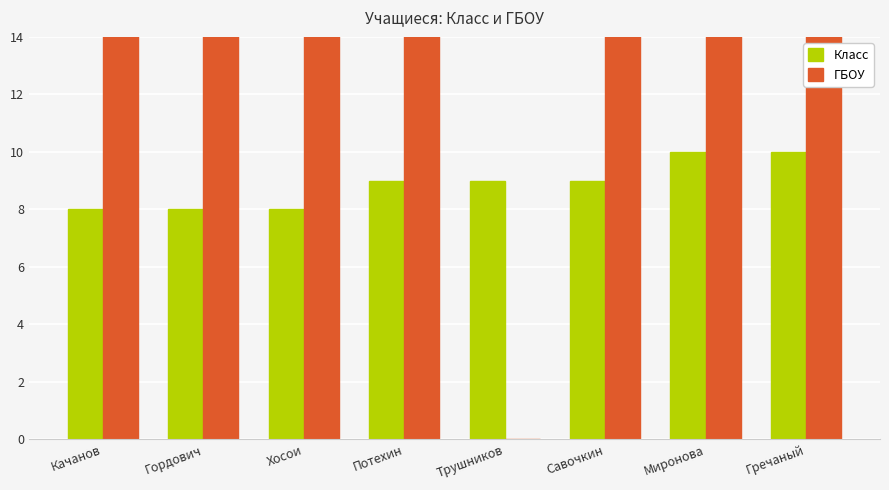

Reading right to left, list all the values displayed in this chart.

Класс: Гречаный=10	Миронова=10	Савочкин=9	Трушников=9	Потехин=9	Хосои=8	Гордович=8	Качанов=8
ГБОУ: Гречаный=610	Миронова=610	Савочкин=610	Трушников=0	Потехин=610	Хосои=610	Гордович=610	Качанов=610